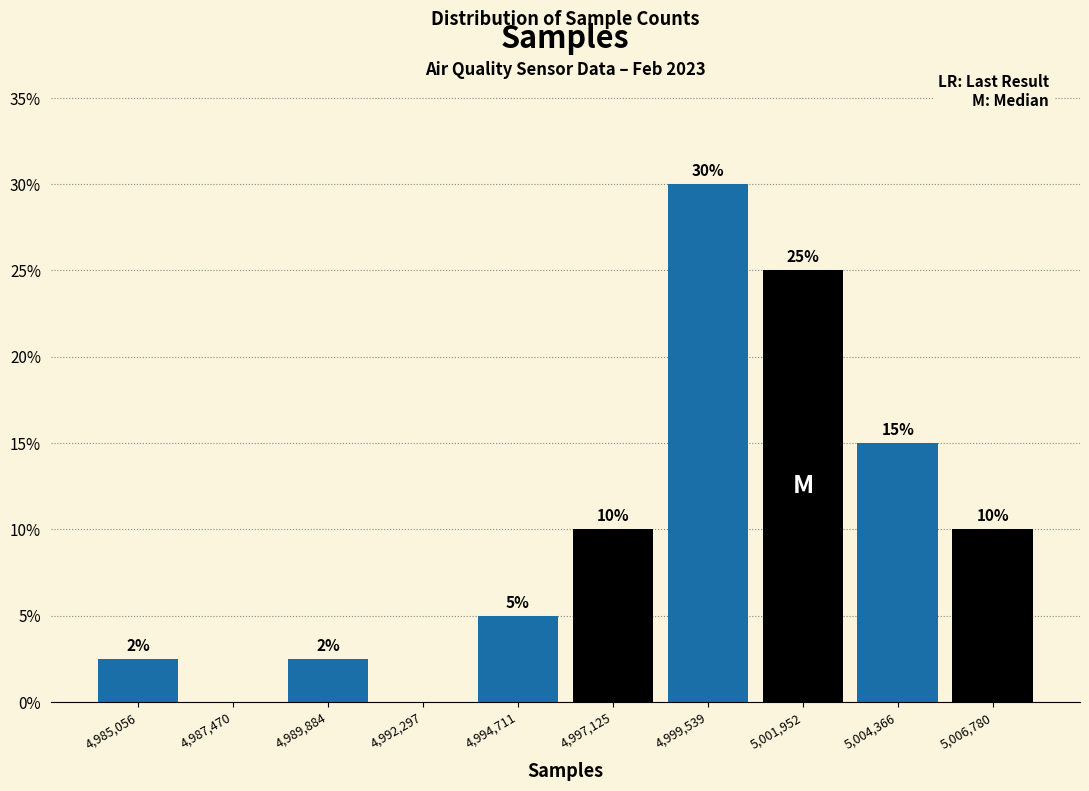

Which range on the x-axis has the tallest bar?

4998500 to 5000500